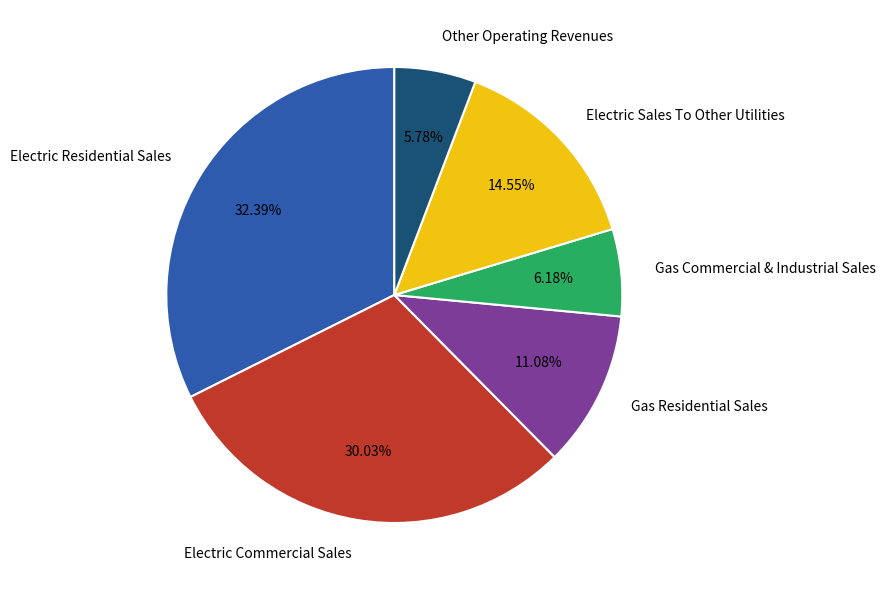

To the nearest percent, what is the difference between the largest and smallest slice percentages?

27%